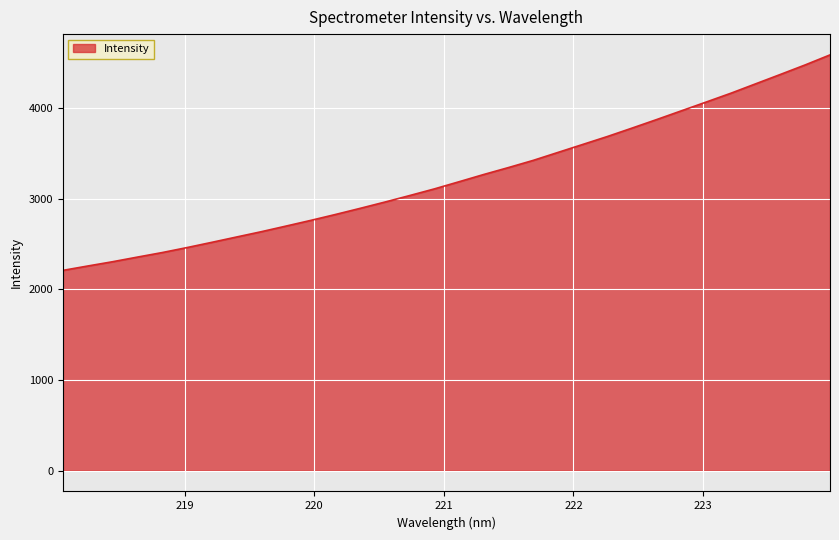

What is the difference between the maximum and minimum values?

2377.2